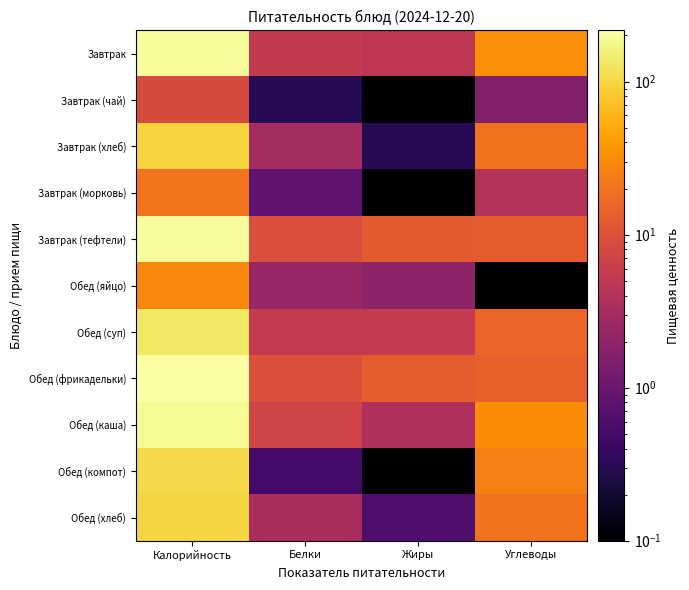

What is the difference between the highest and lowest values at Белки?

9.8